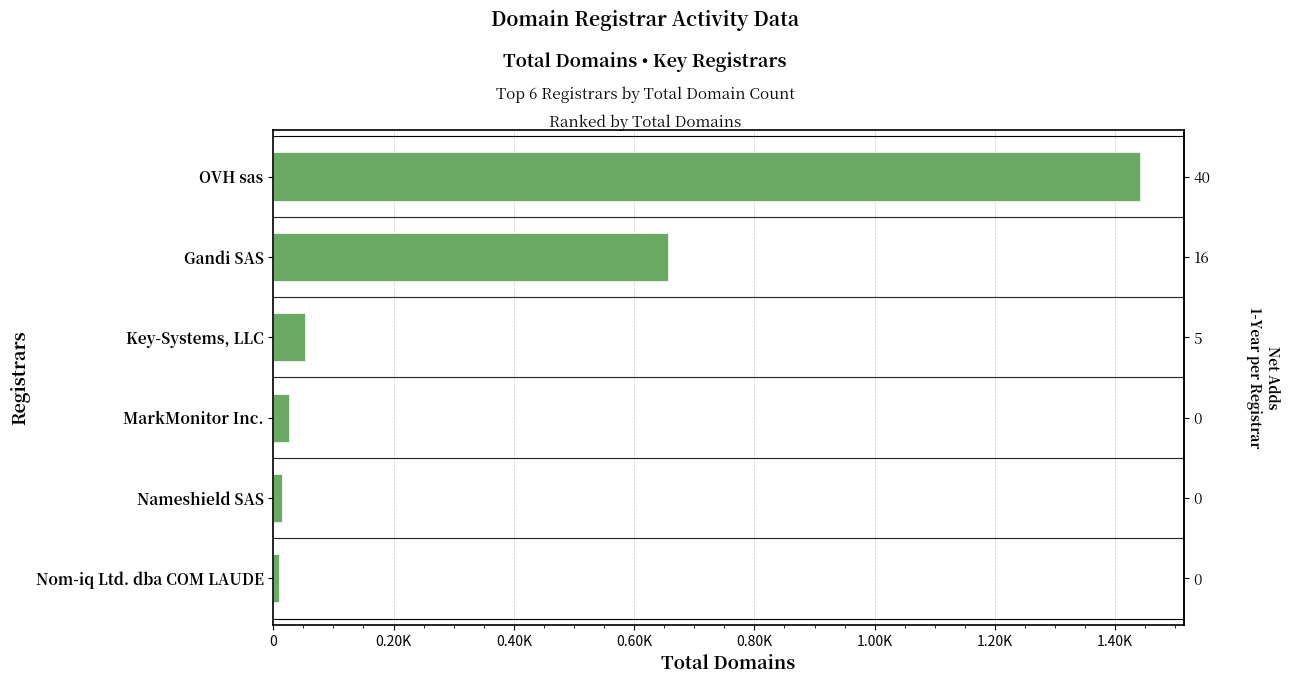

What is the change in value from MarkMonitor Inc. to Gandi SAS?

+631